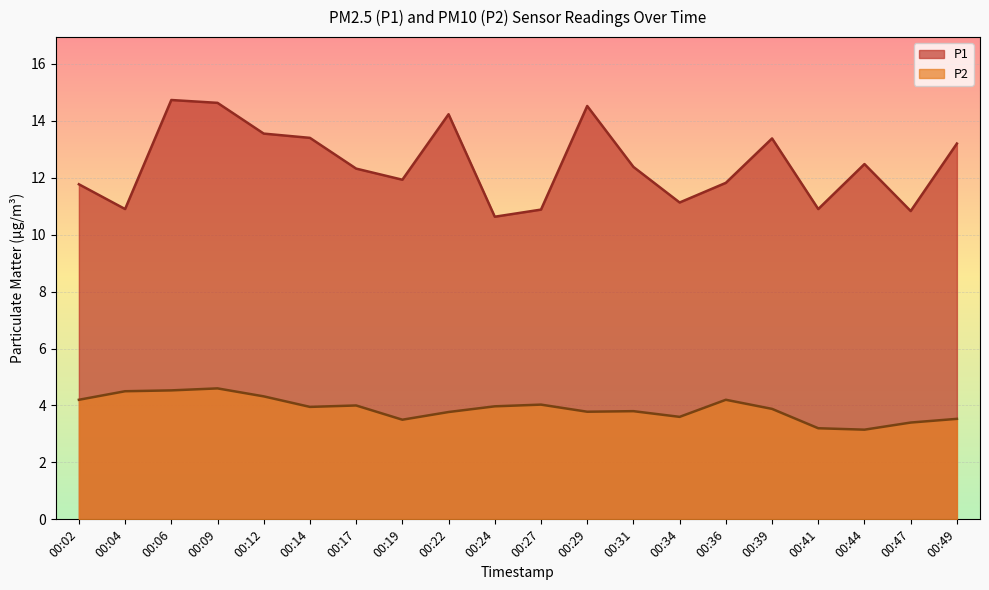

What is the value of the P2 point at the 15th from the left?

4.2